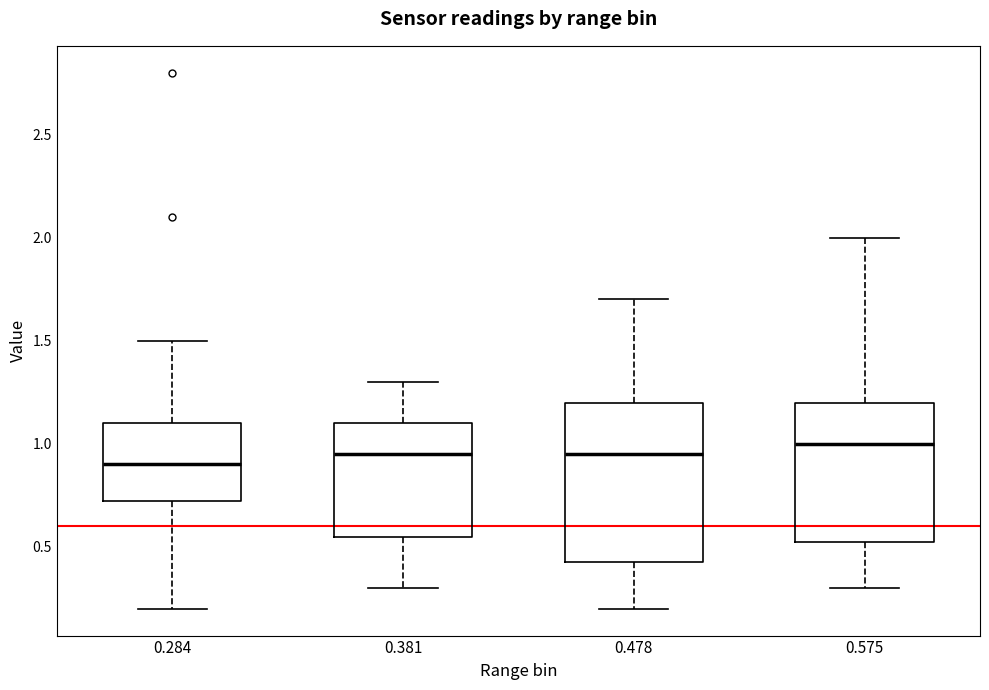

Reading left to right, read every box against the y-axis: the position of its median line, the range the box covers, and the ends of its whiskers. The values are not printed on the chart, so give them approximately, as read against the axis.

0.284: median 0.90, box 0.75 to 1.10, whiskers 0.20 to 1.50
0.381: median 0.95, box 0.55 to 1.10, whiskers 0.30 to 1.30
0.478: median 0.95, box 0.45 to 1.20, whiskers 0.20 to 1.70
0.575: median 1.00, box 0.55 to 1.20, whiskers 0.30 to 2.00